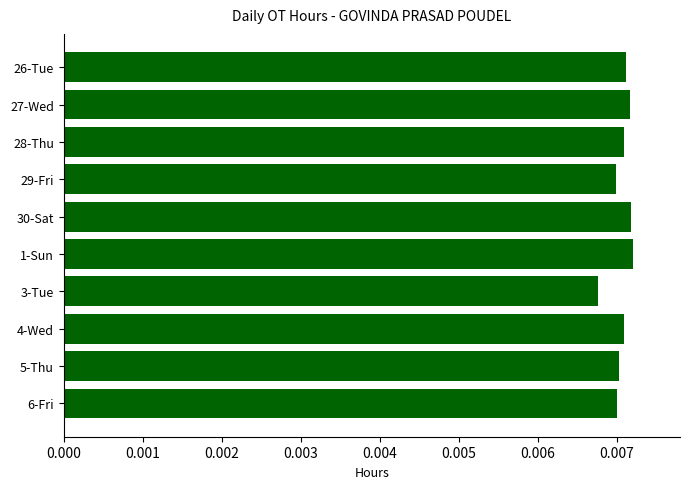

Which category has the lowest value across all series?

3-Tue